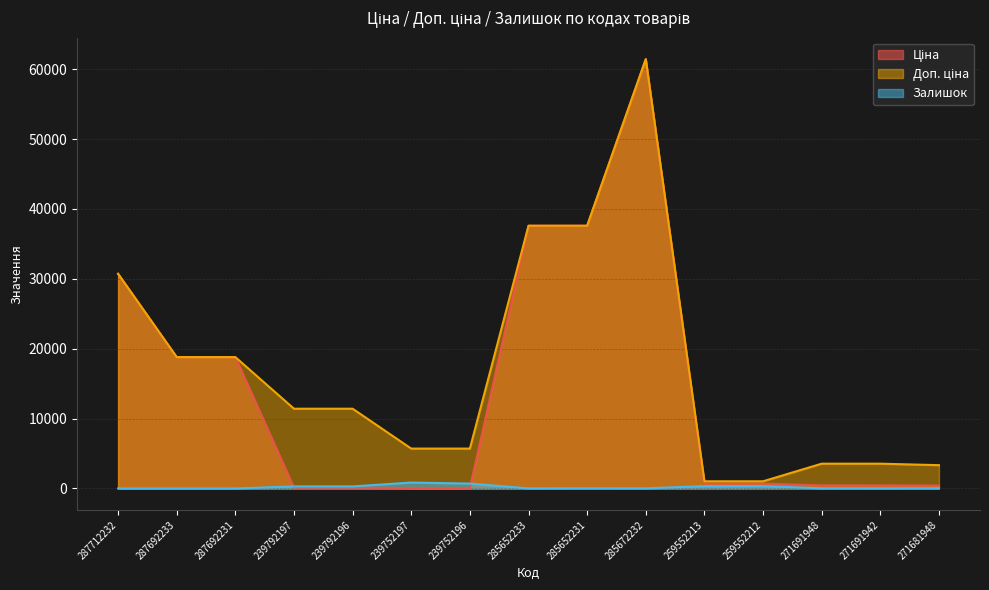

What is the approximate value of Доп. ціна at 285652233?

37593.6